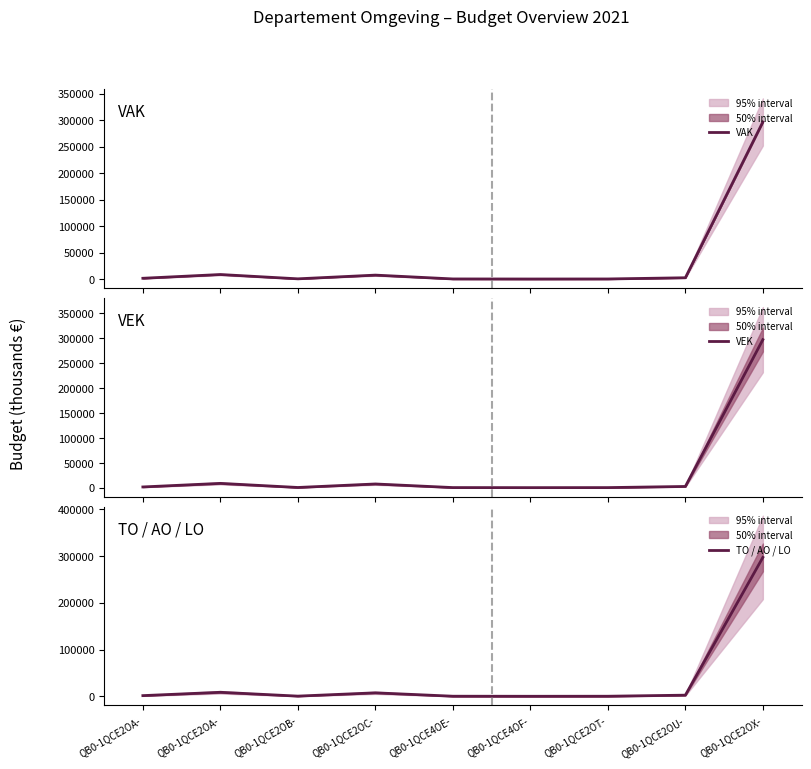

True or false: VAK has more than 1 interior local peaks.

True